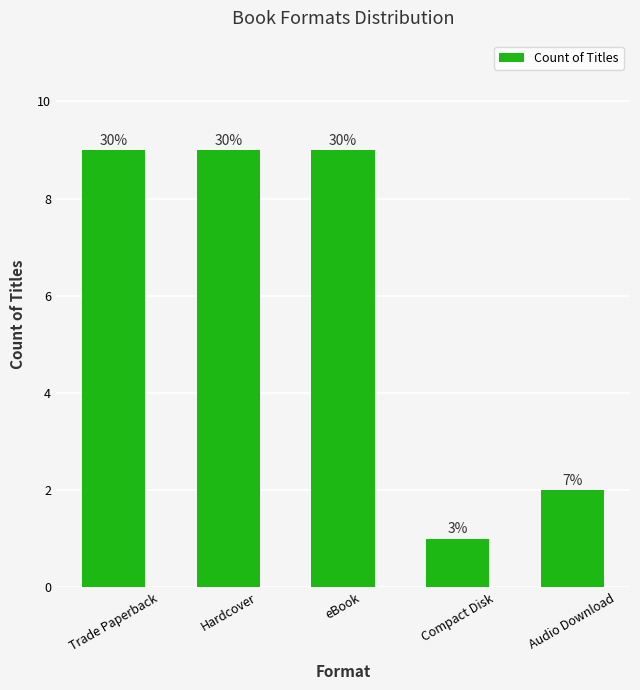

How many bars are there in total?

5